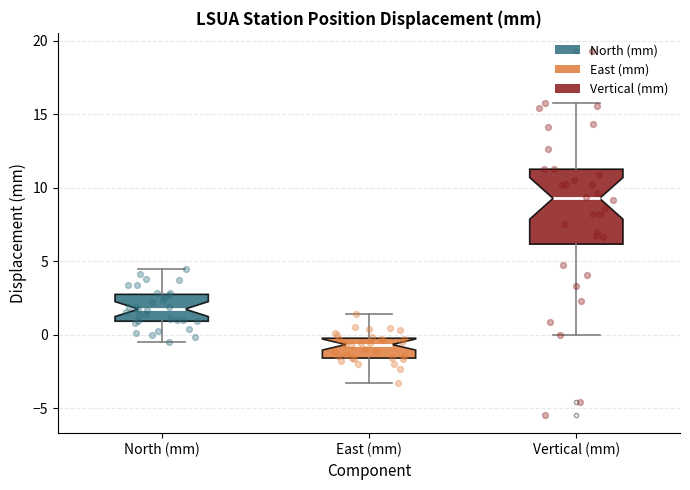

Which box is the tallest, from its lower edge to its upper edge?

Vertical (mm)